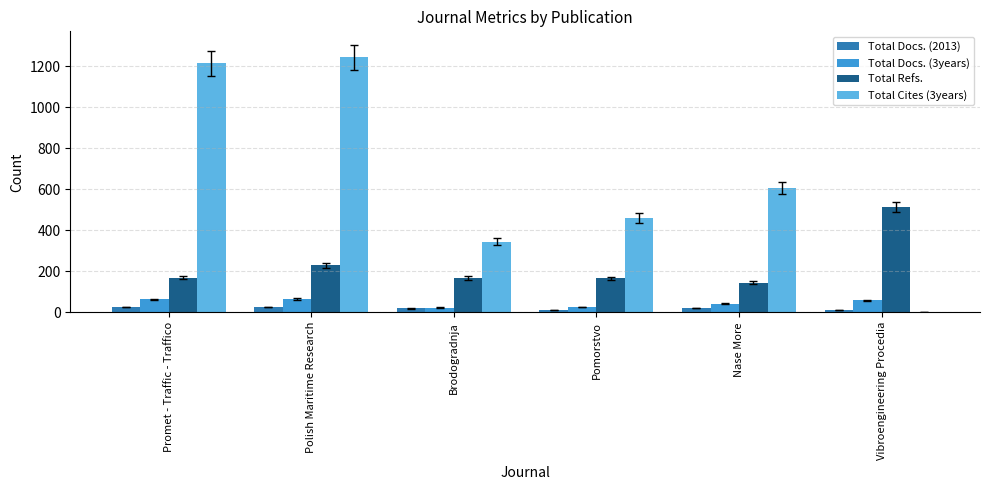

Is the value of Total Cites (3years) at Pomorstvo greater than the value of Total Refs. at Promet - Traffic - Traffico?

Yes